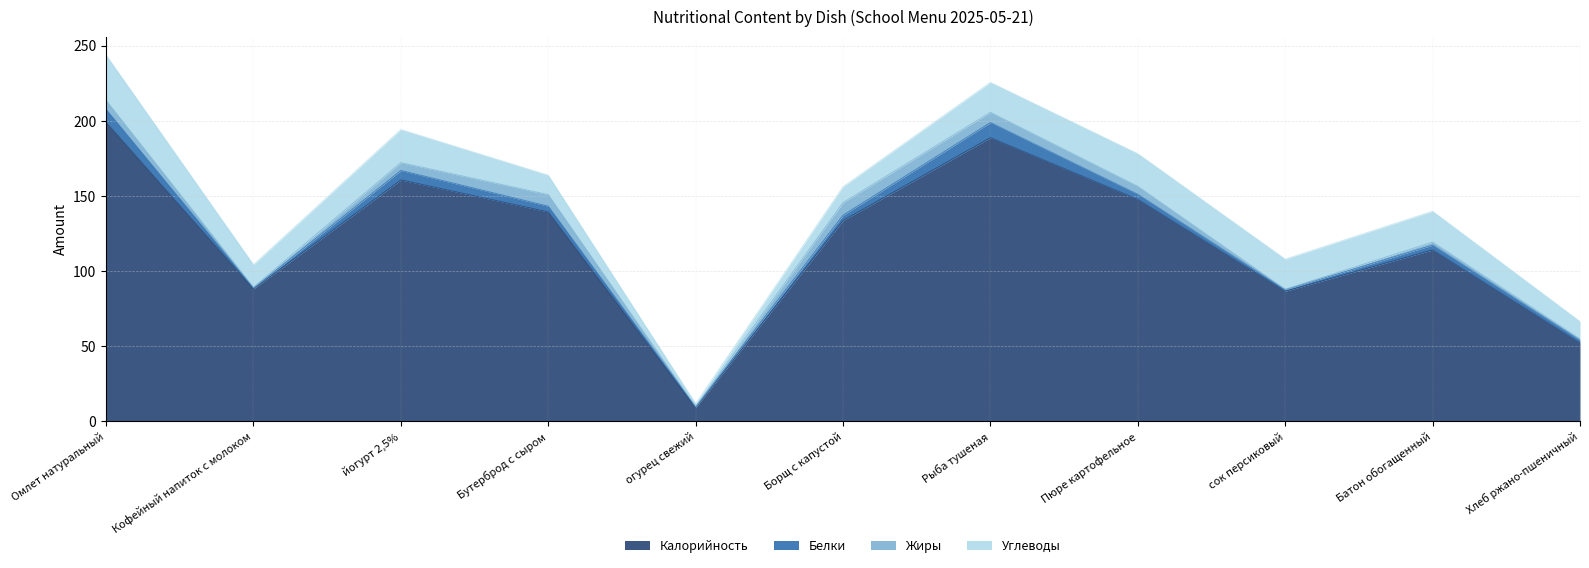

Read the Жиры value at Омлет натуральный.

6.0